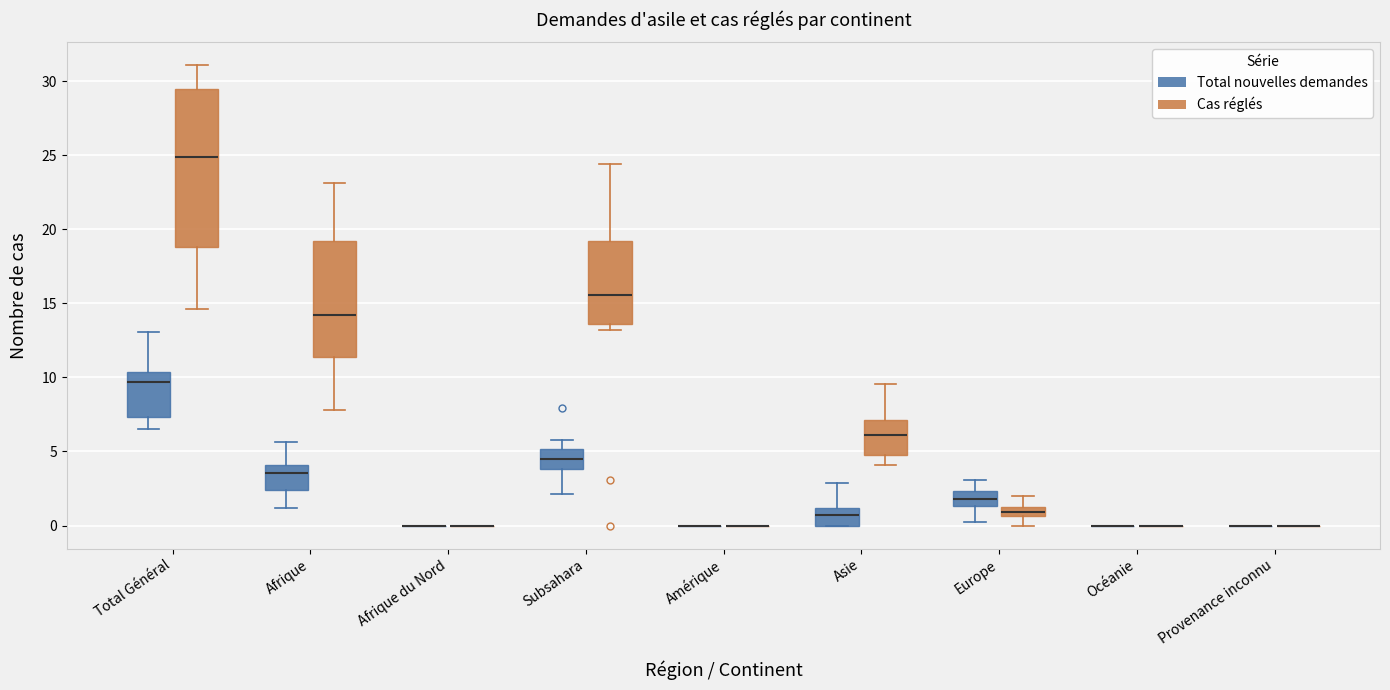

Comparing the boxes themselves (not the whiskers), which one is the tallest?

Total Général (Cas réglés)